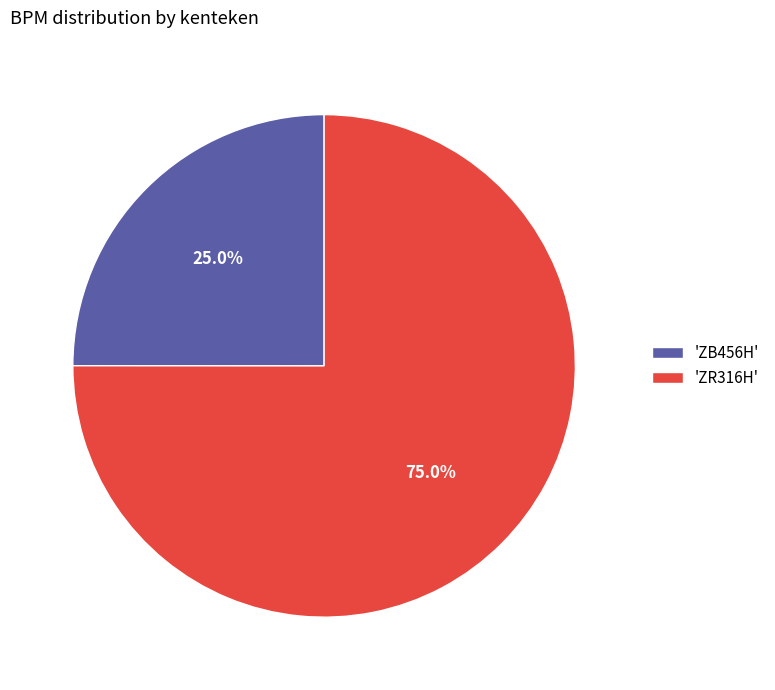

Rank the categories by value from highest to lowest.

'ZR316H', 'ZB456H'